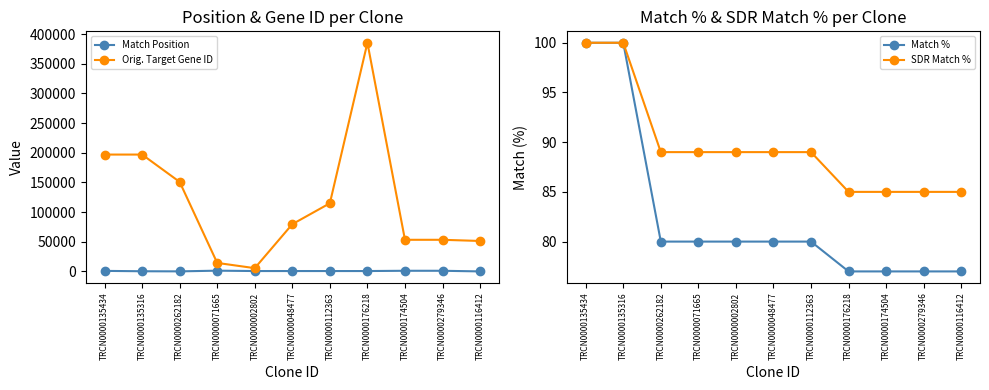

Reading right to left, list all the values displayed in this chart.

Match Position: 50	1124	1124	681	672	683	681	1300	135	324	939
Orig. Target Gene ID: 51350	53333	53333	385343	114895	79658	5536	14369	150864	196951	196951
Match %: 77	77	77	77	80	80	80	80	80	100	100
SDR Match %: 85	85	85	85	89	89	89	89	89	100	100